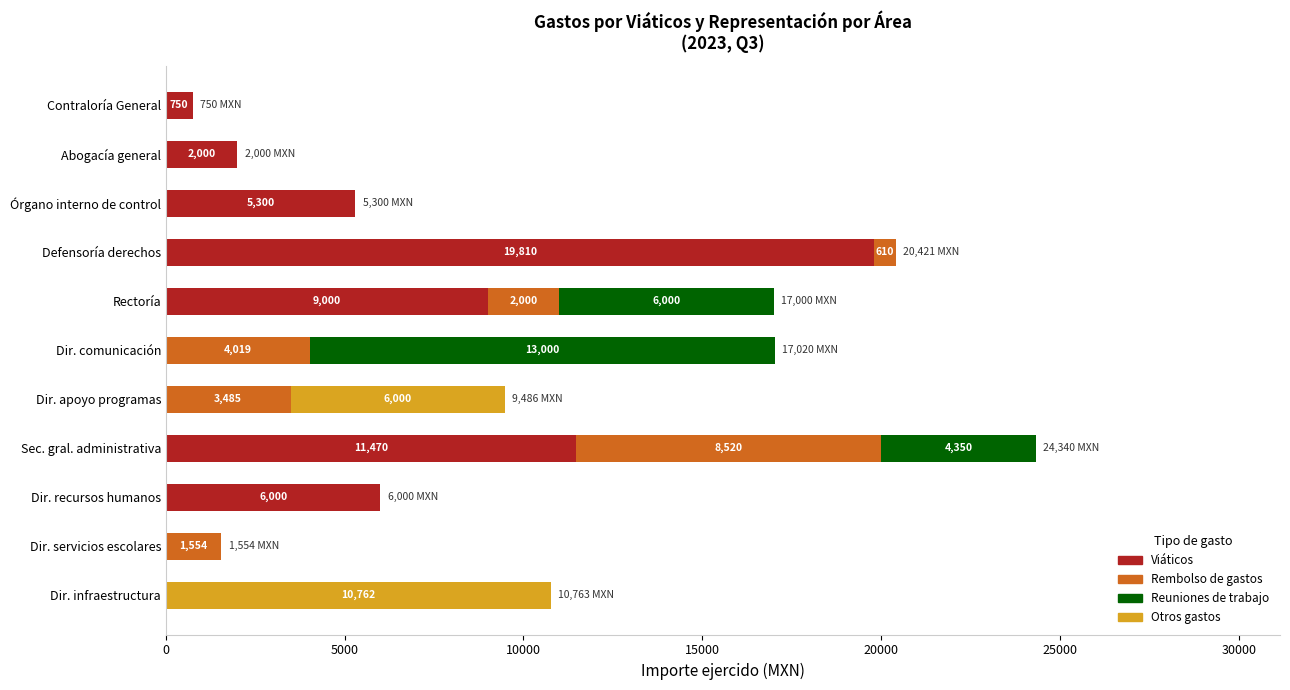

What is the total value across all series at Dir. comunicación?

17019.7